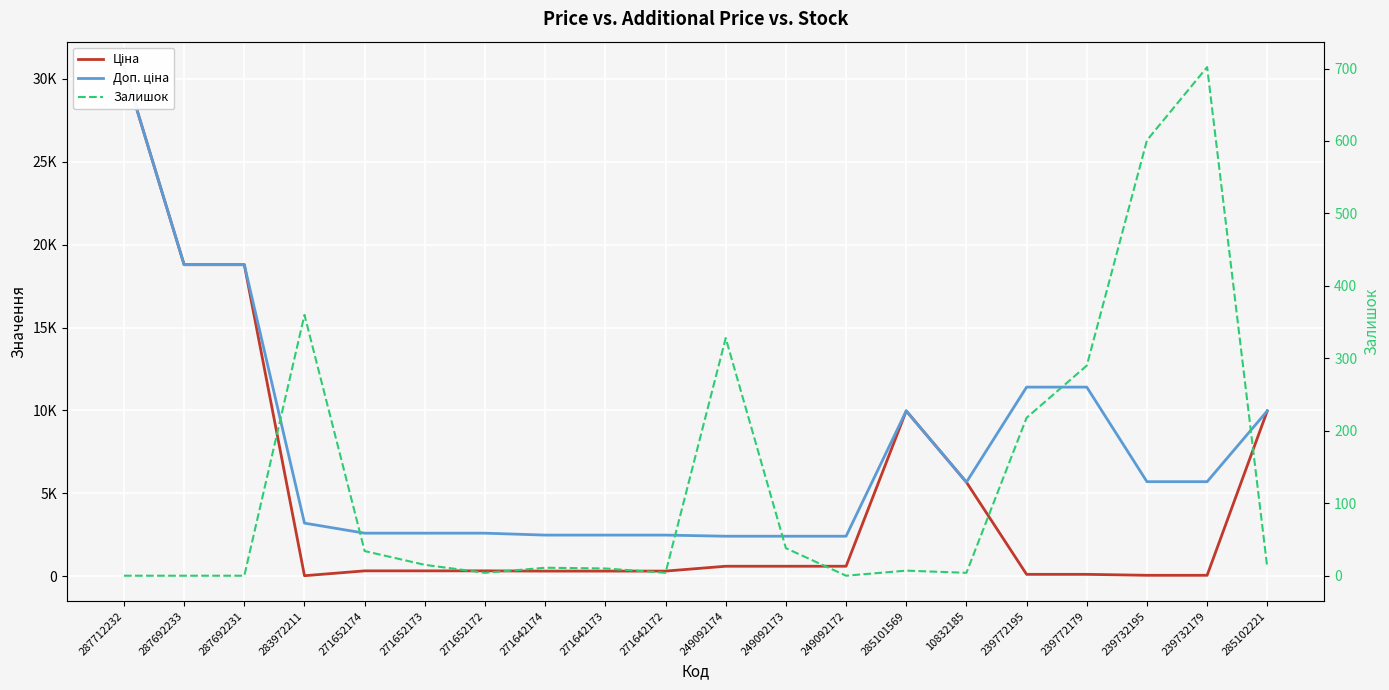

How many lines are shown in the chart?

3